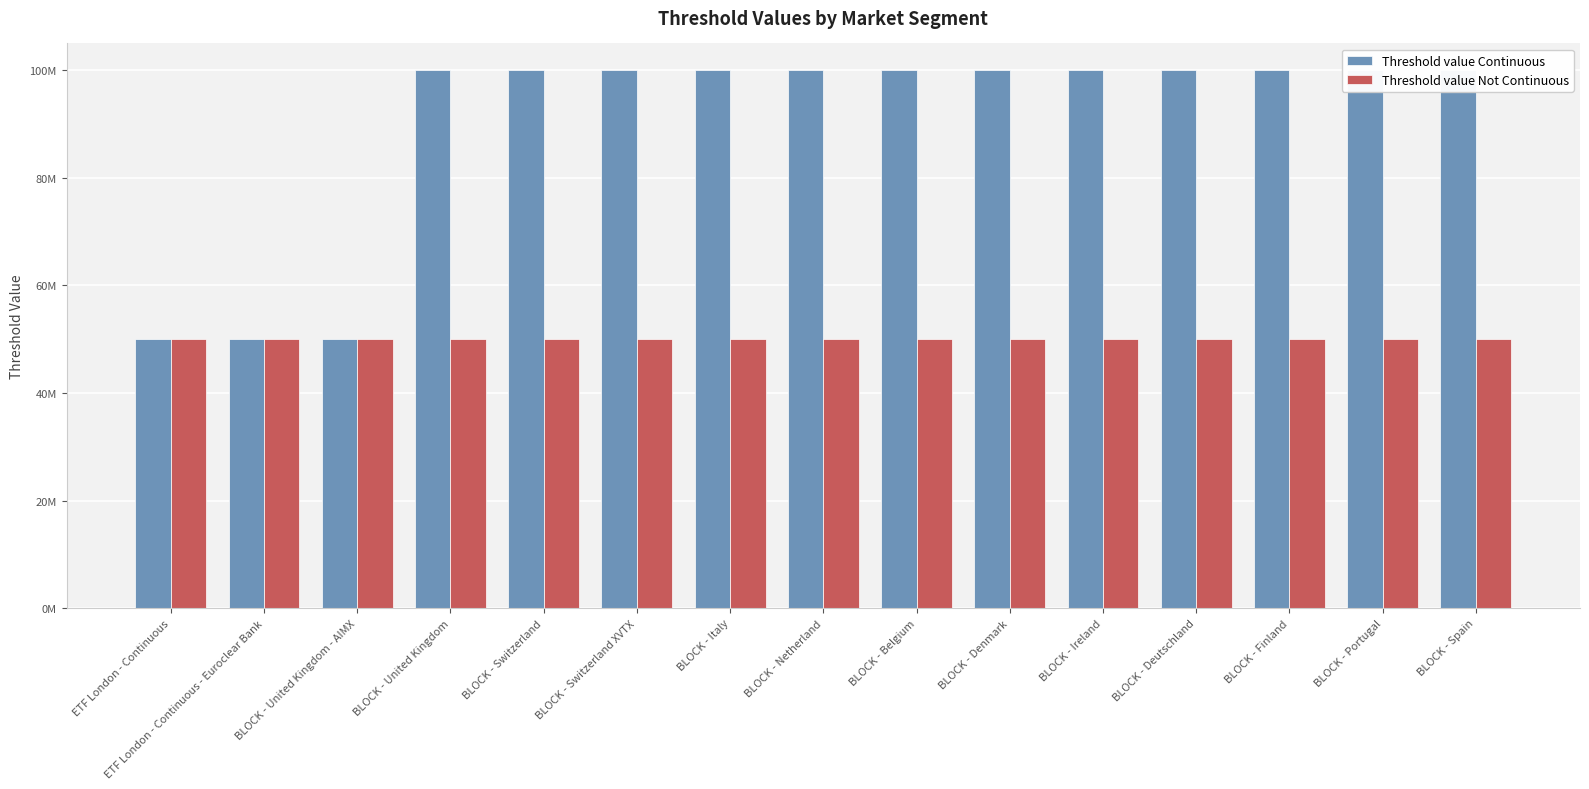

Rank the categories by Threshold value Continuous value from highest to lowest.

BLOCK - United Kingdom, BLOCK - Switzerland, BLOCK - Switzerland XVTX, BLOCK - Italy, BLOCK - Netherland, BLOCK - Belgium, BLOCK - Denmark, BLOCK - Ireland, BLOCK - Deutschland, BLOCK - Finland, BLOCK - Portugal, BLOCK - Spain, ETF London - Continuous, ETF London - Continuous - Euroclear Bank, BLOCK - United Kingdom - AIMX